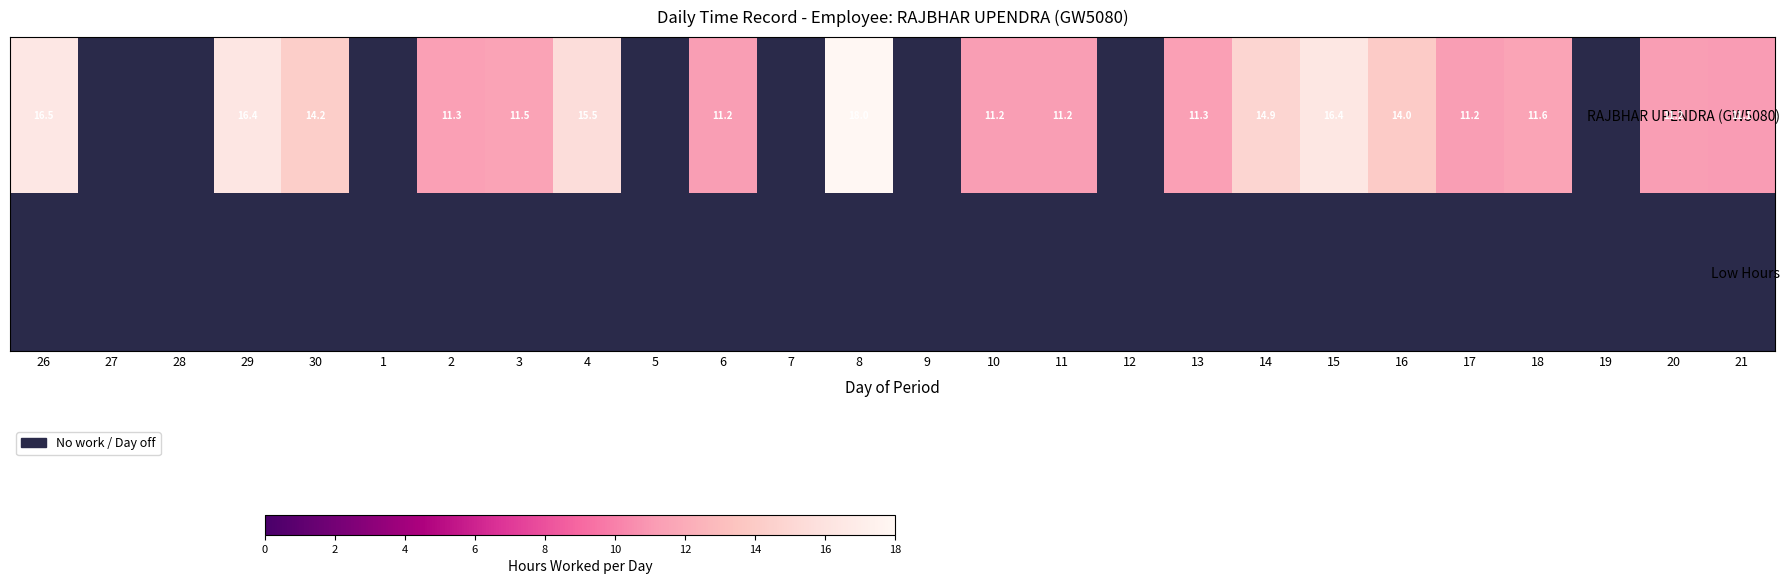

What is the difference between the maximum and minimum values in the 26 series?

16.5